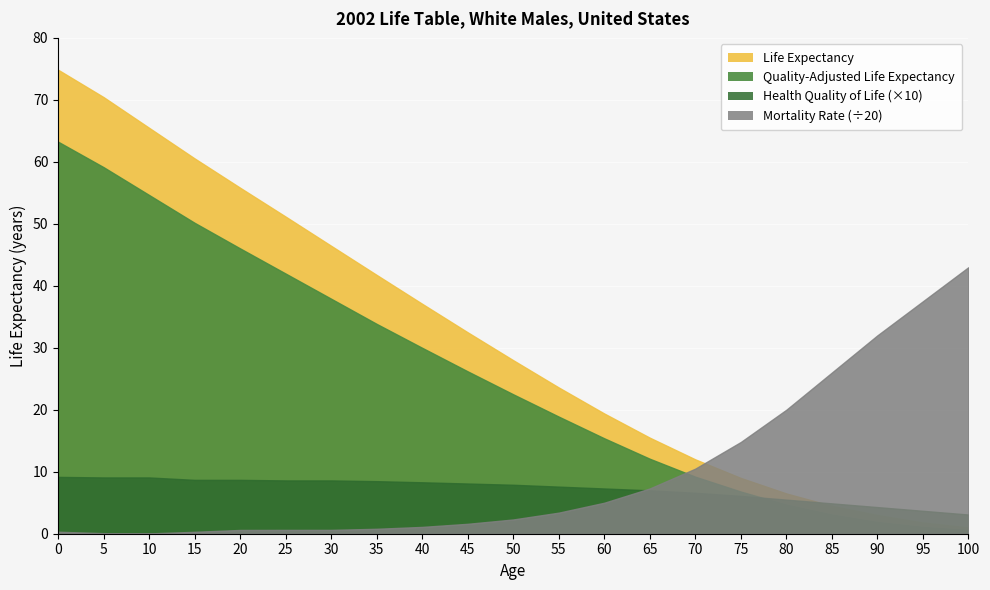

How many data points does each series have?

21